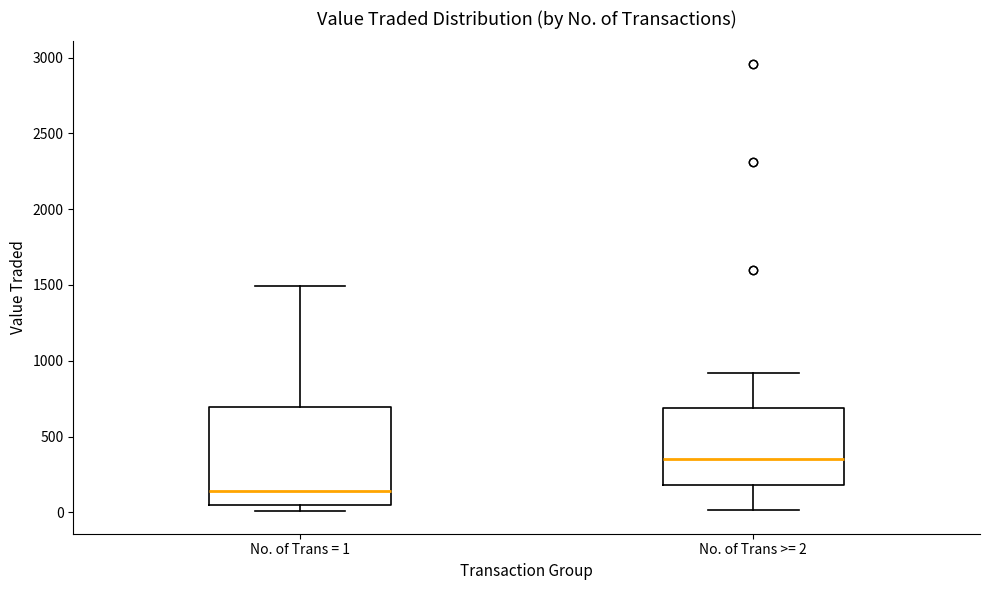

Reading left to right, read every box against the y-axis: the position of its median line, the range the box covers, and the ends of its whiskers. The values are not printed on the chart, so give them approximately, as read against the axis.

No. of Trans = 1: median 150, box 50 to 700, whiskers 0 to 1500
No. of Trans >= 2: median 350, box 200 to 700, whiskers 0 to 900